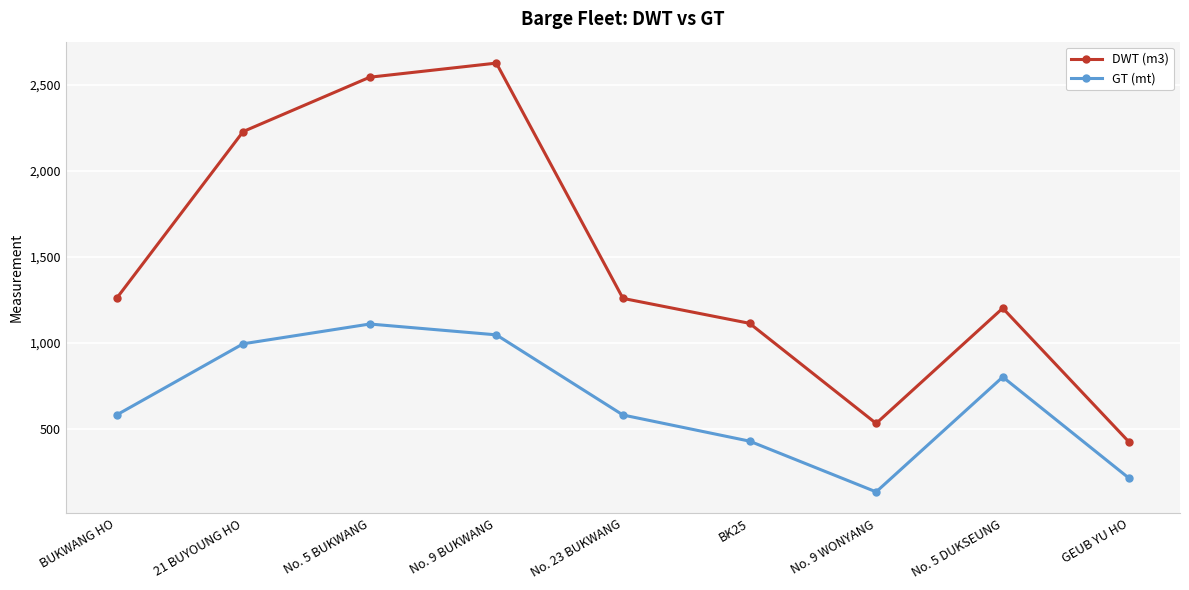

Is the value of GT (mt) at No. 5 BUKWANG greater than the value of DWT (m3) at No. 9 WONYANG?

Yes